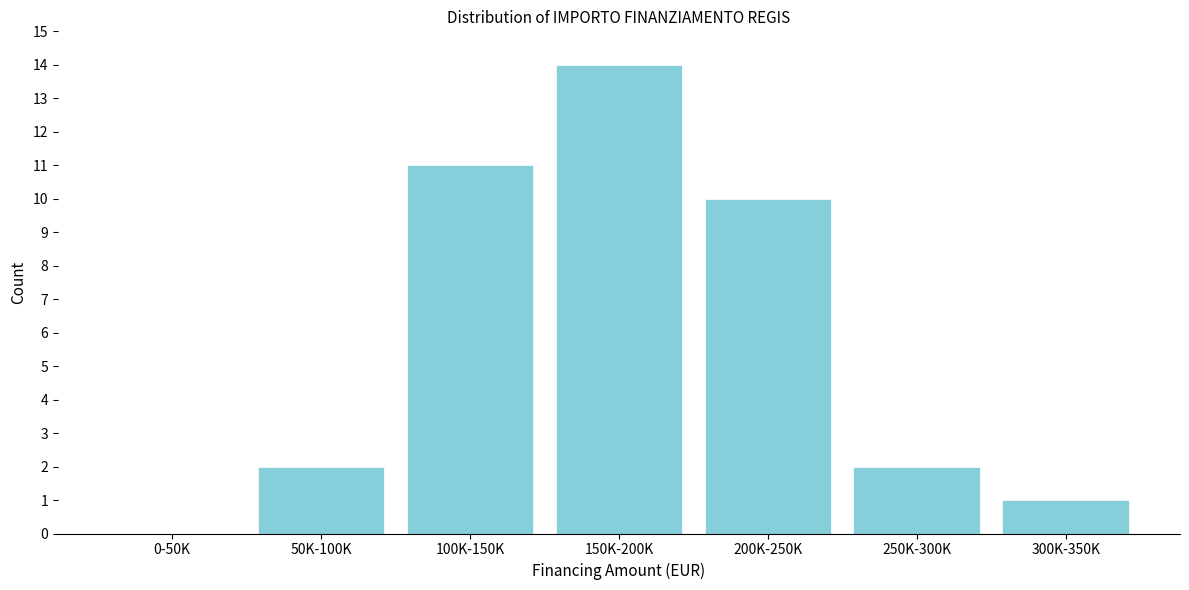

Reading left to right, transcribe all the data shown in this chart.

0-50K=0	50K-100K=2	100K-150K=11	150K-200K=14	200K-250K=10	250K-300K=2	300K-350K=1